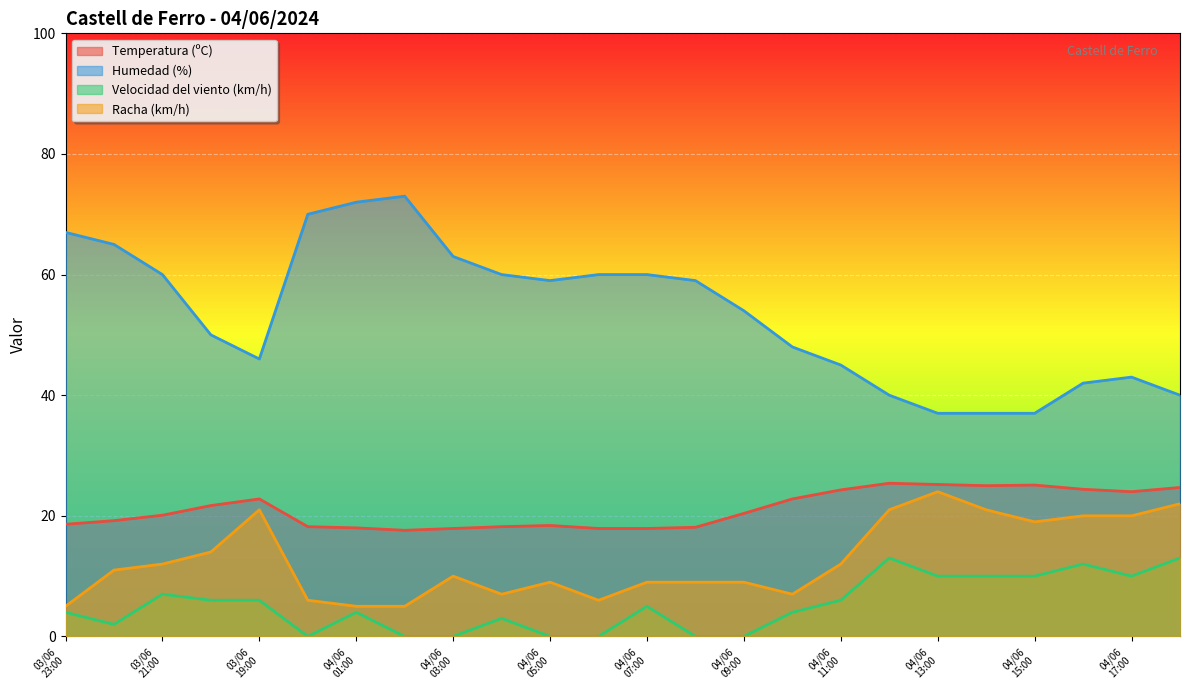

Does the chart display data point markers on the line(s)?

No